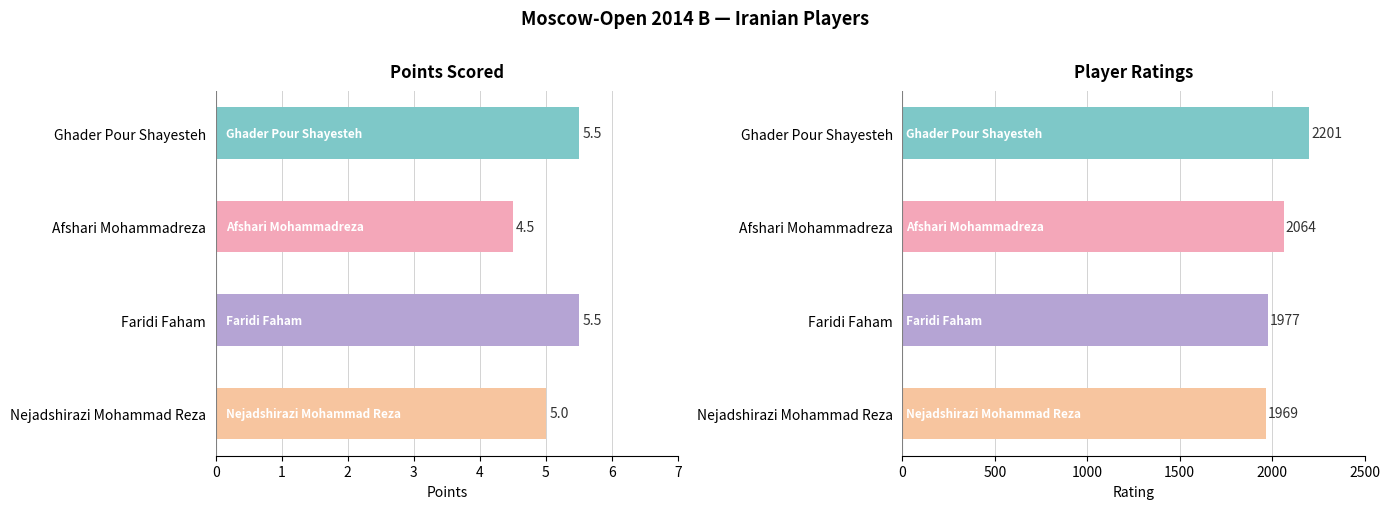

What is the maximum value shown in the chart?

2201.0